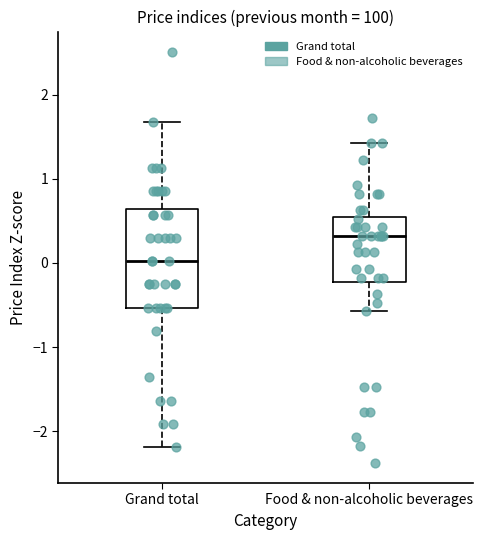

Where does the upper whisker of the box for Grand total end on the y-axis? The values are not printed on the chart, so give them approximately, as read against the axis.

1.7